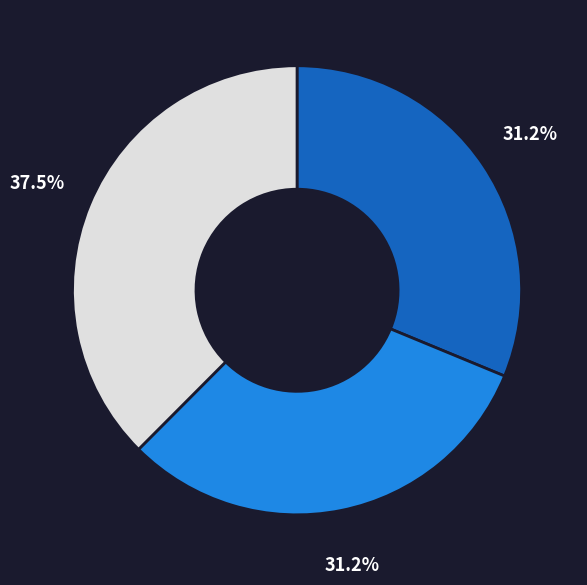

Does any single category account for the majority?

No